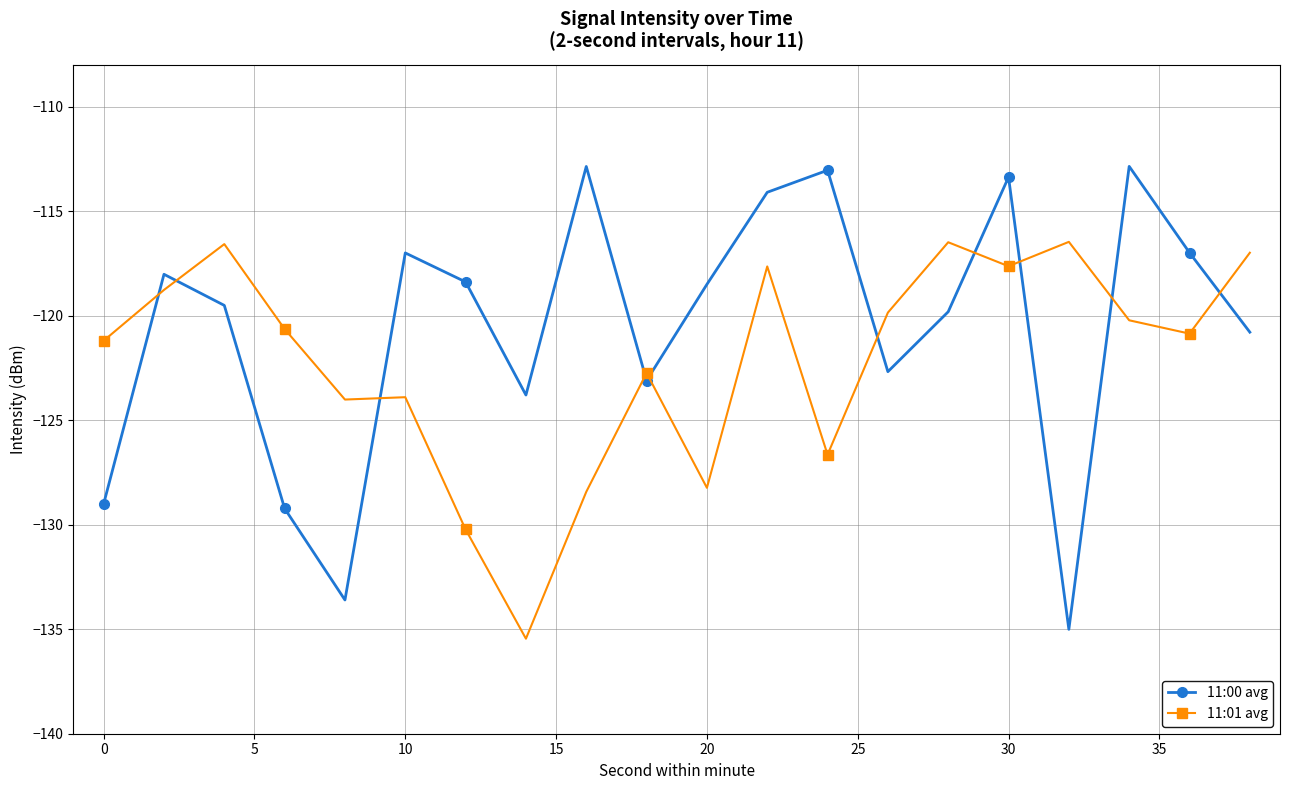

What is the average value of the 11:00 avg series?

-120.6